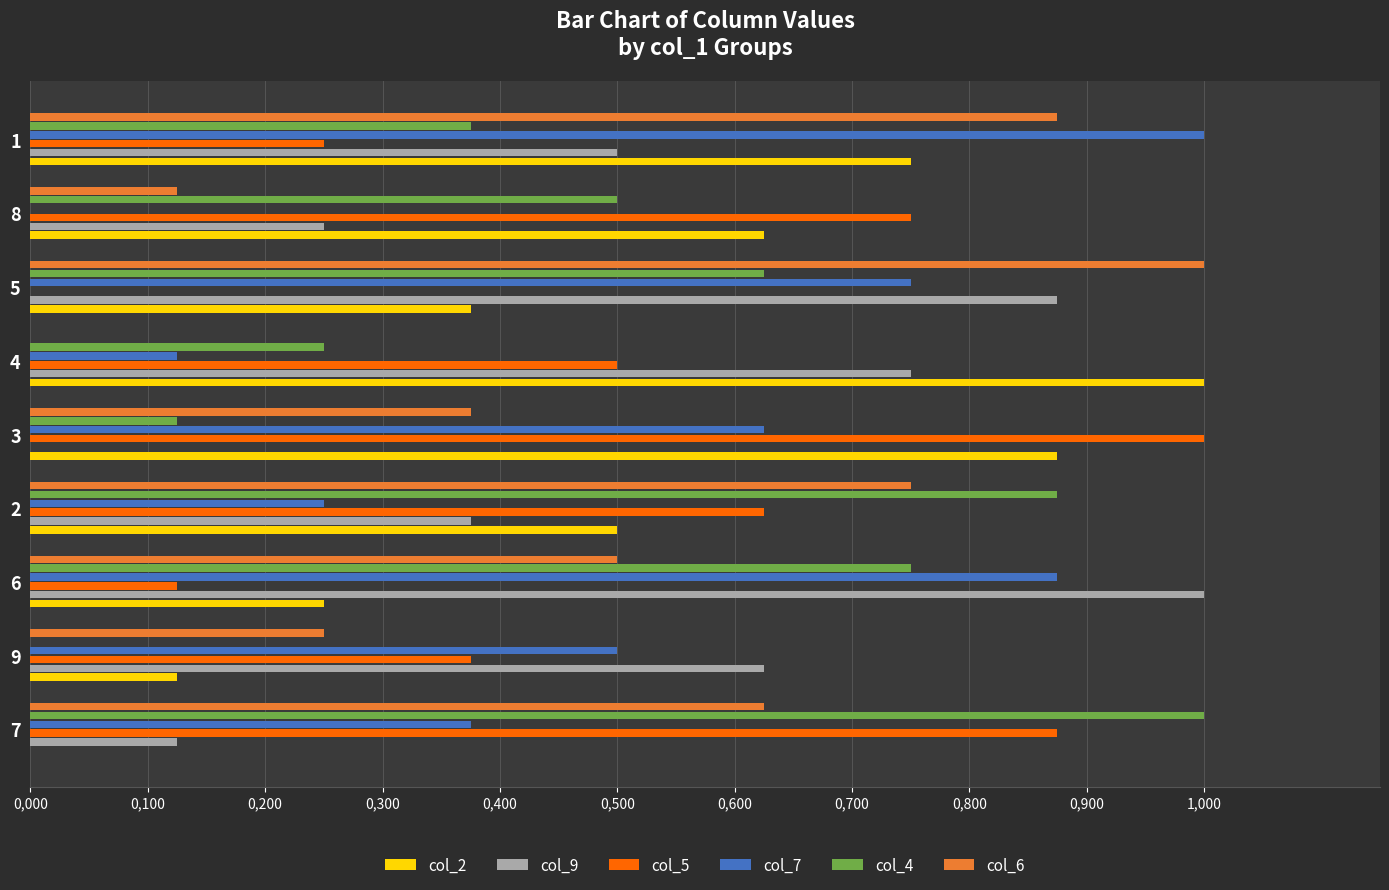

What is the difference between the second highest and minimum values in the col_7 series?

0.9